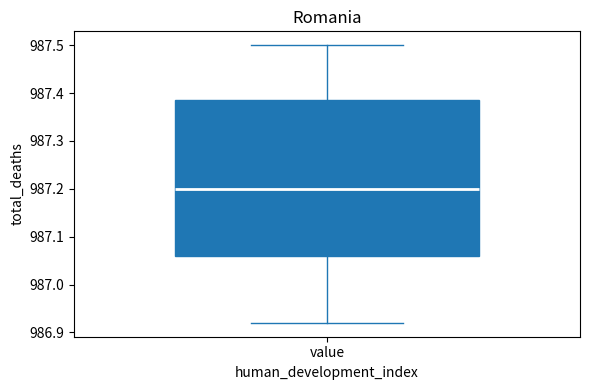

Where is the upper edge of the box for value on the y-axis? The values are not printed on the chart, so give them approximately, as read against the axis.

987.39